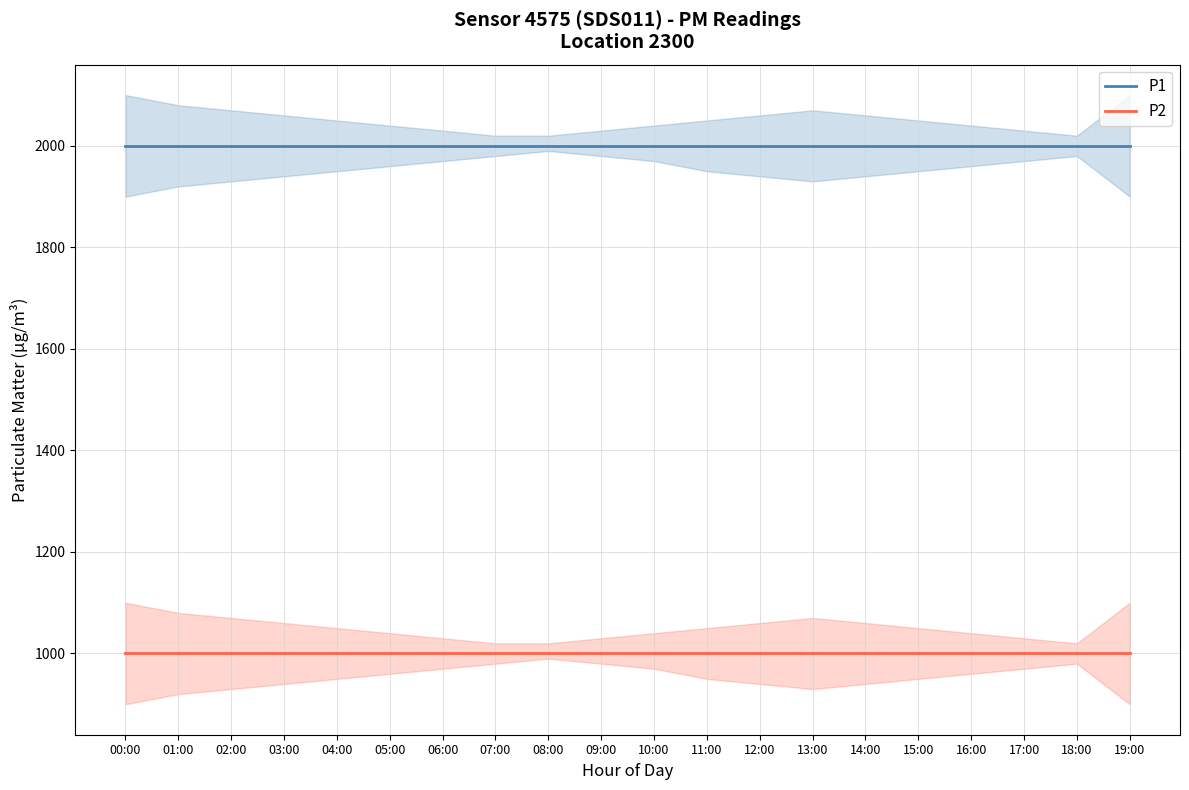

What is the approximate value of P1 at 09:00?

1999.9